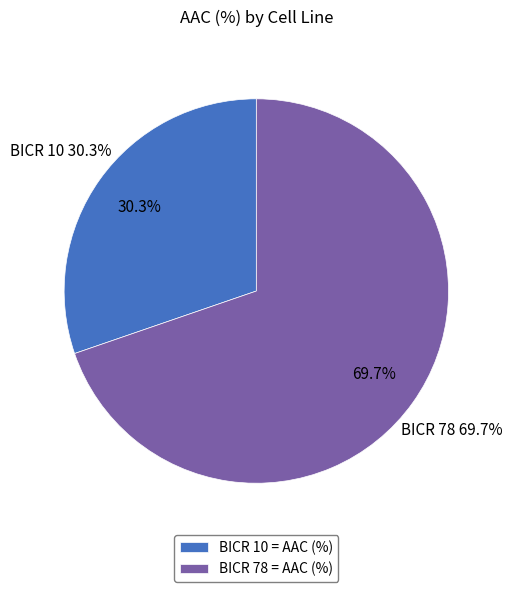

To the nearest percent, what is the average slice percentage?

50%